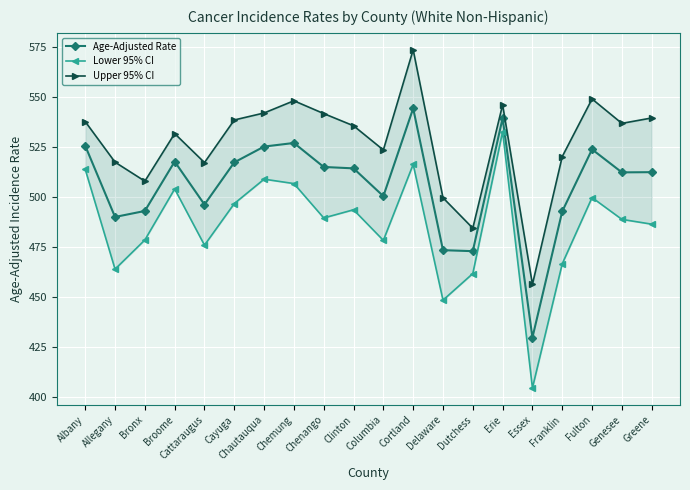

True or false: Lower 95% CI and Upper 95% CI cross at least once.

False